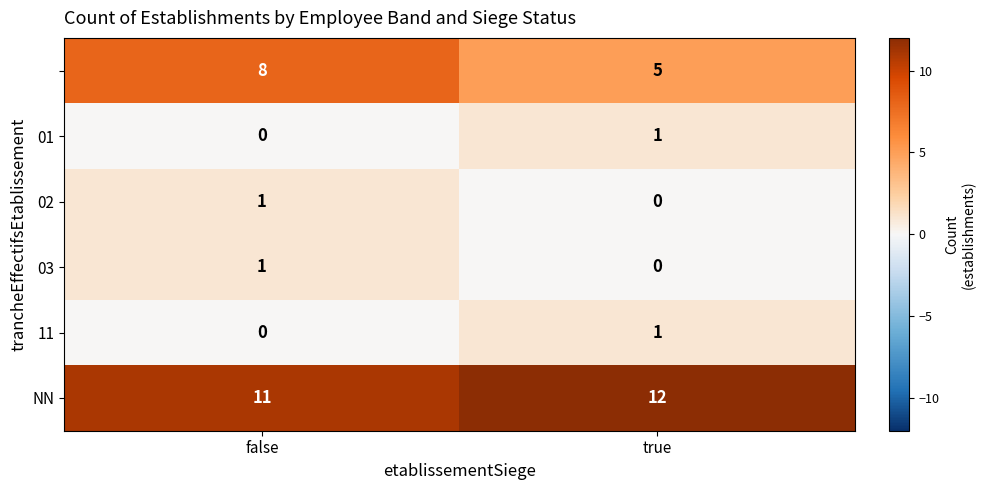

Count the number of data series in this chart.

6